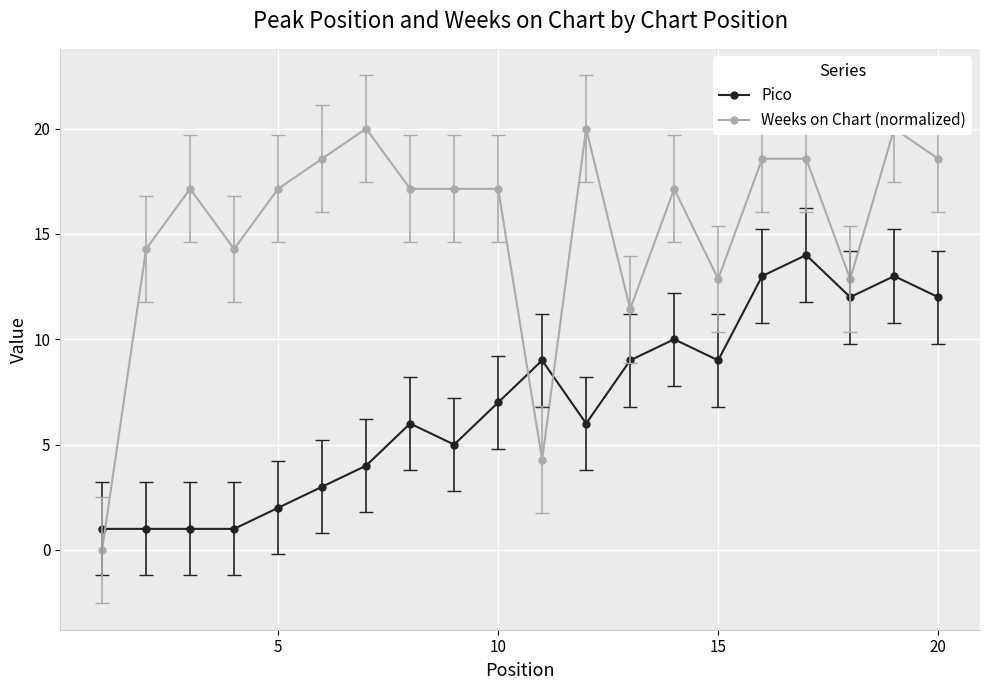

True or false: Pico has more than 2 interior local peaks.

True